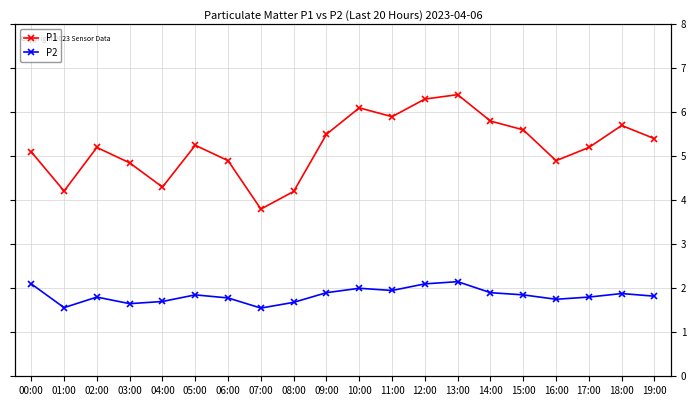

True or false: P2 and P1 cross at least once.

False